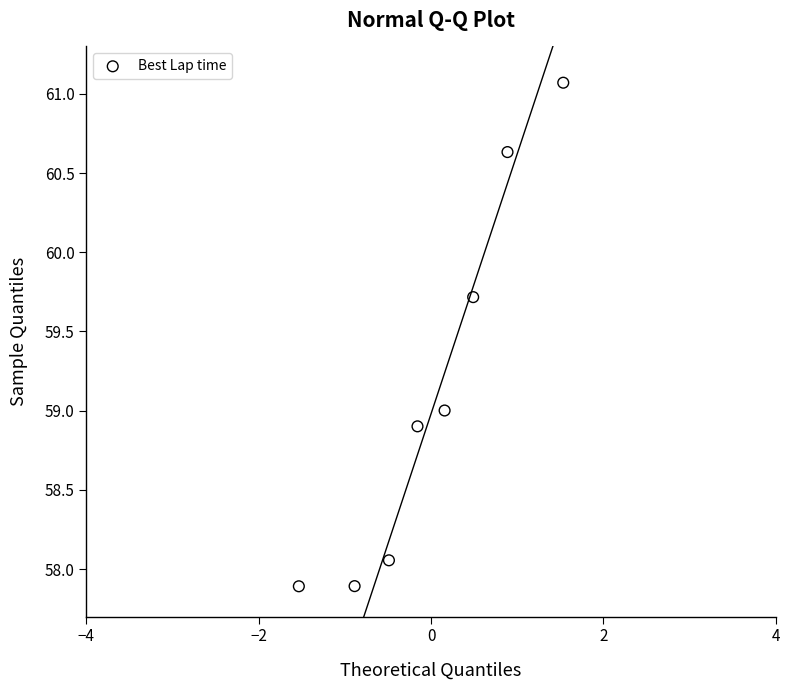

What is the average Y value?

59.1